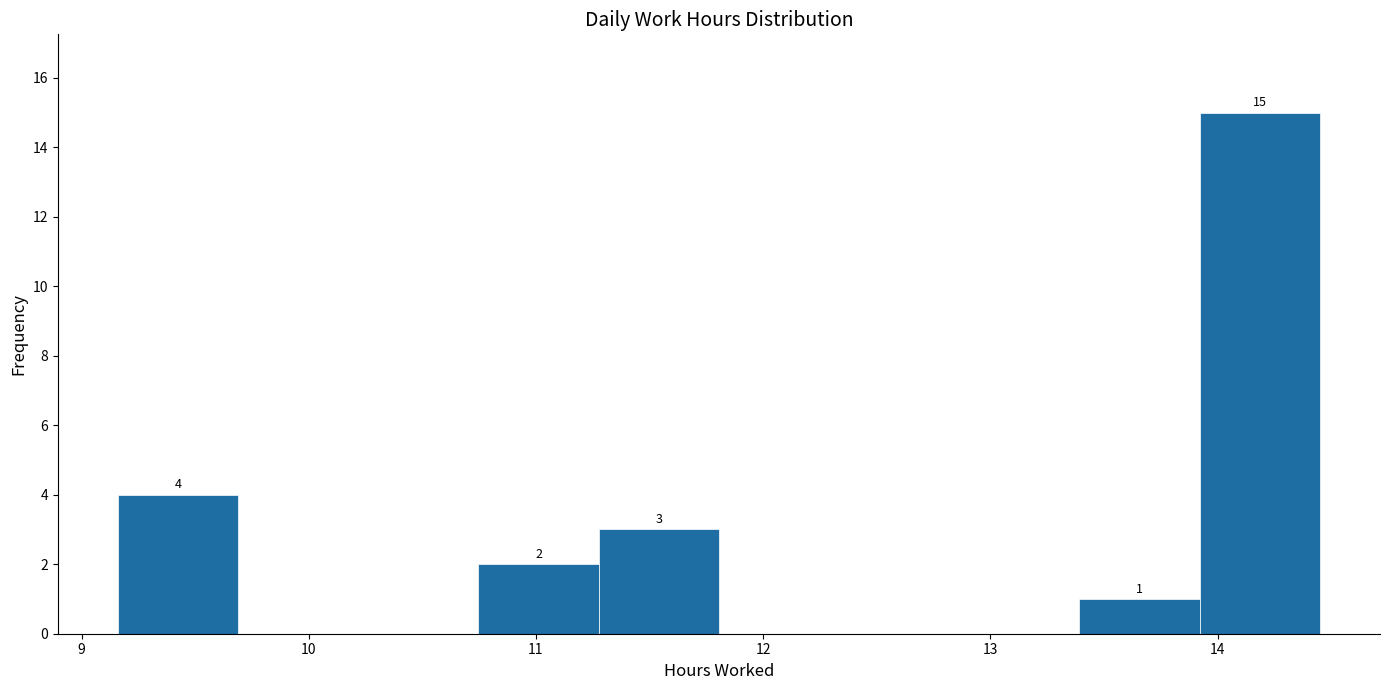

Which range on the x-axis has the tallest bar?

13.9 to 14.5